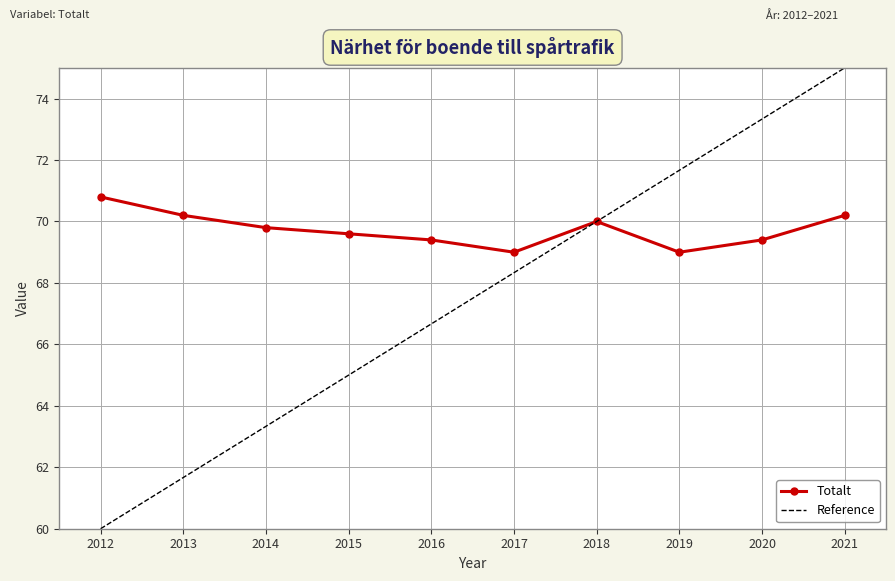

Reading left to right, what are all the values shown in this chart?

Totalt: 2012=70.8	2013=70.2	2014=69.8	2015=69.6	2016=69.4	2017=69.0	2018=70.0	2019=69.0	2020=69.4	2021=70.2
Reference: 2012=60.0	2013=61.7	2014=63.3	2015=65.0	2016=66.7	2017=68.3	2018=70.0	2019=71.7	2020=73.3	2021=75.0